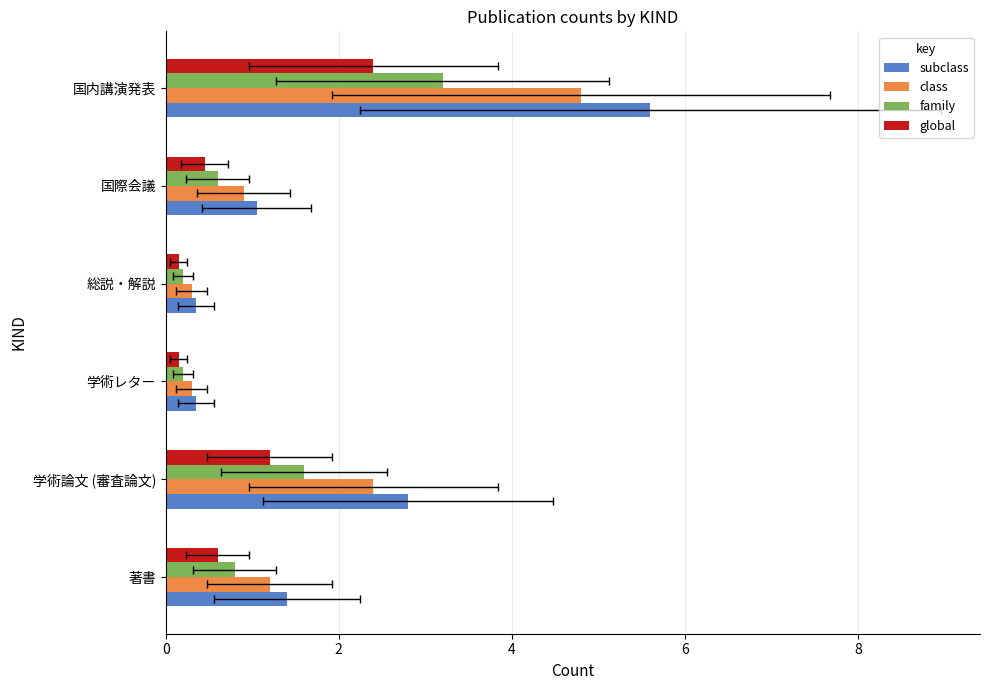

The family series shows 0.3 at 学術レター. True or false?

False